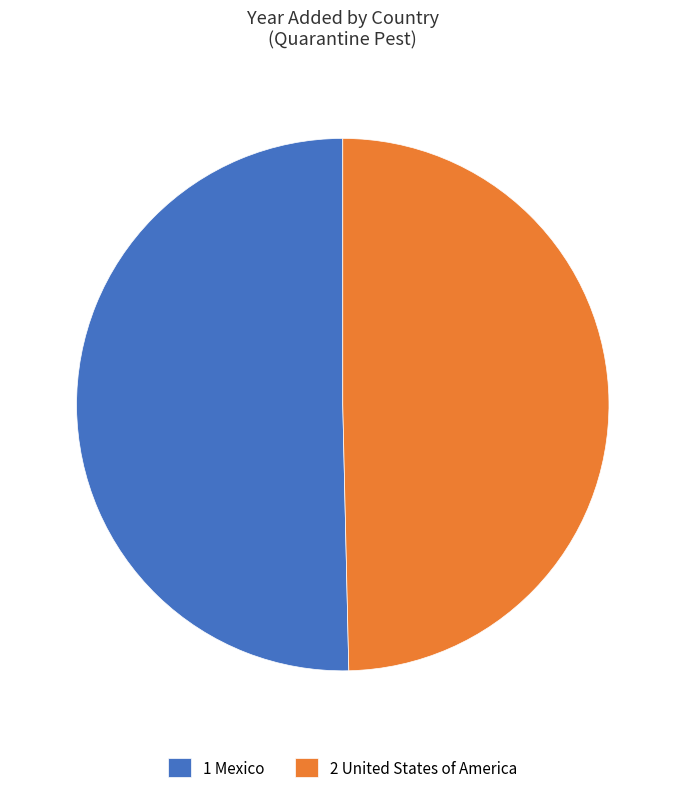

The 1 Mexico slice represents 38% of the pie. True or false?

False